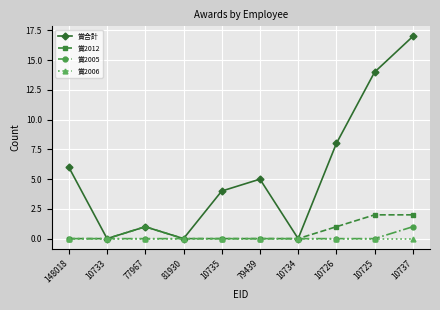

What is the average value of the 賞2012 series?

1